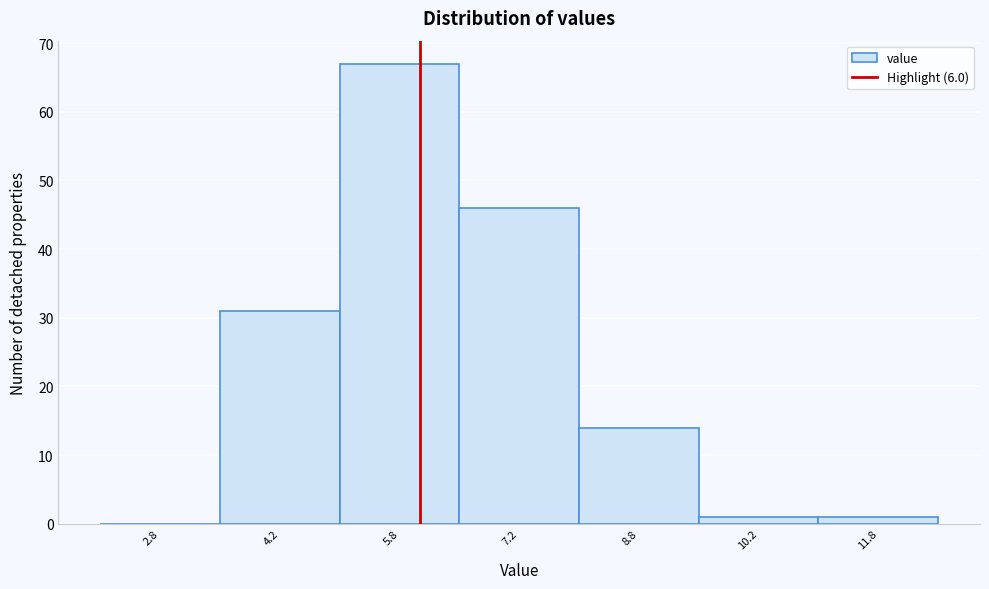

Reading left to right, transcribe this chart: for each bar, give the range it covers on the x-axis and its height. Neither the bar edges nor the heights are printed on the chart, so give them approximately, as read against the axes.

2.0 to 3.5: 0
3.5 to 5.0: 31
5.0 to 6.5: 67
6.5 to 8.0: 46
8.0 to 9.5: 14
9.5 to 11.0: 1
11.0 to 12.5: 1